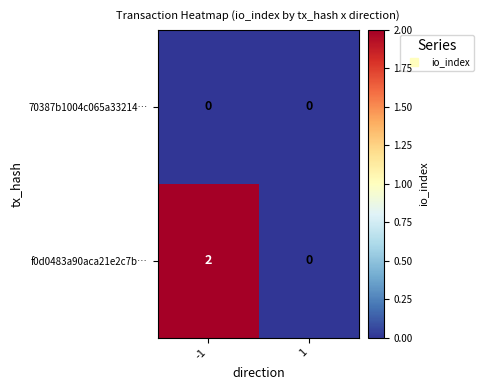

Reading left to right, transcribe all the data shown in this chart.

70387b1004c065a33214…: -1=0	1=0
f0d0483a90aca21e2c7b…: -1=2	1=0